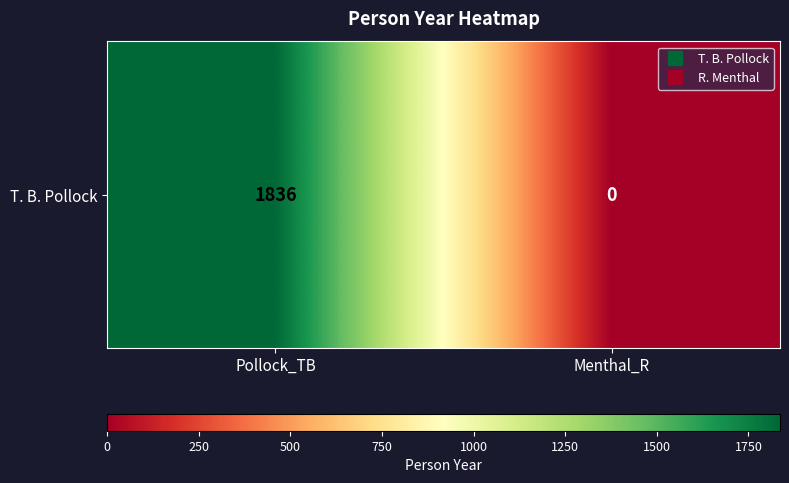

True or false: the data shows 0 at Menthal_R.

True